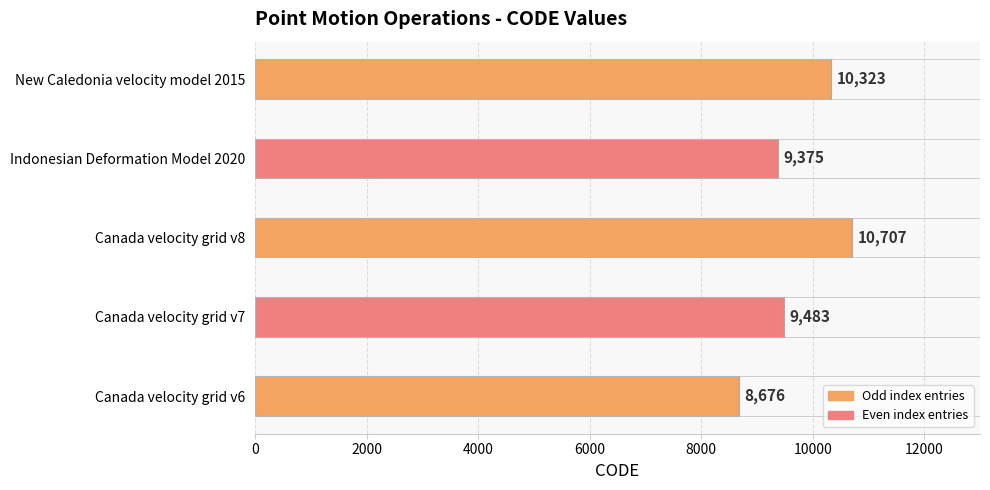

Does the chart contain any negative values?

No